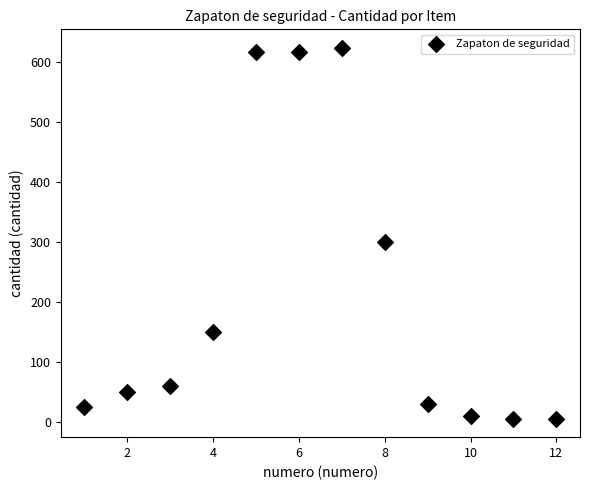

What is the average X value?

6